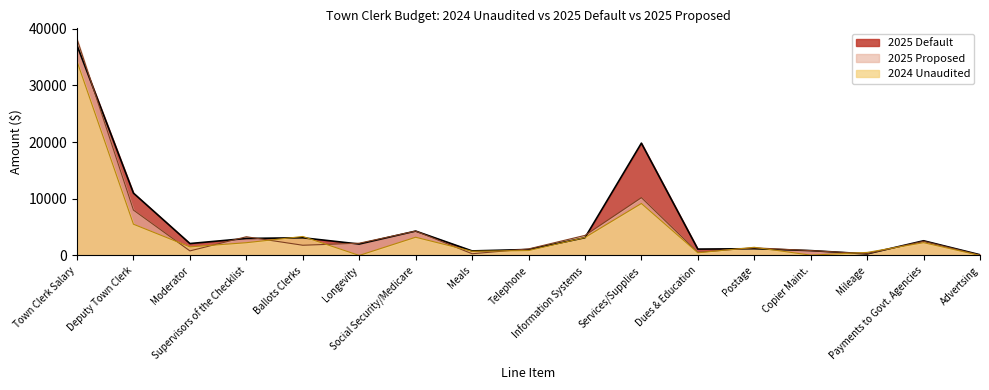

What is the difference between the 2024 Unaudited values at Payments to Govt. Agencies and Mileage?

1726